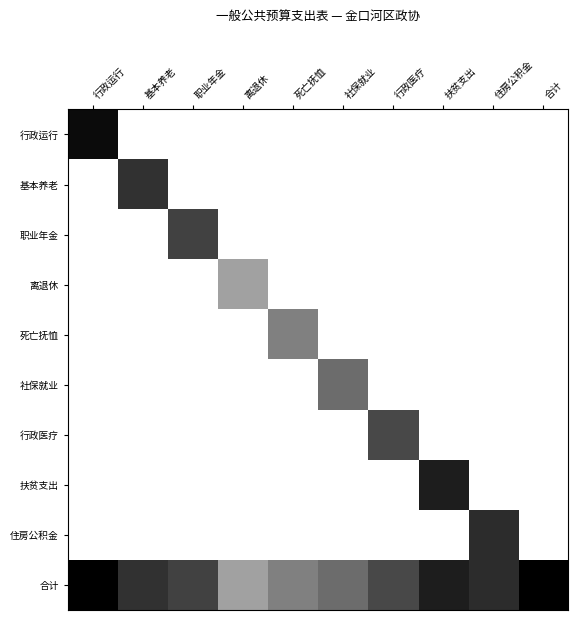

Which category has the lowest value across all series?

基本养老